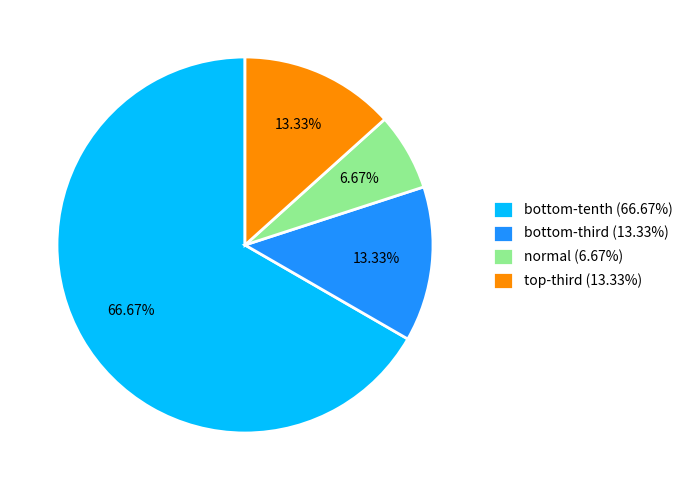

To the nearest percent, what is the average slice percentage?

25%